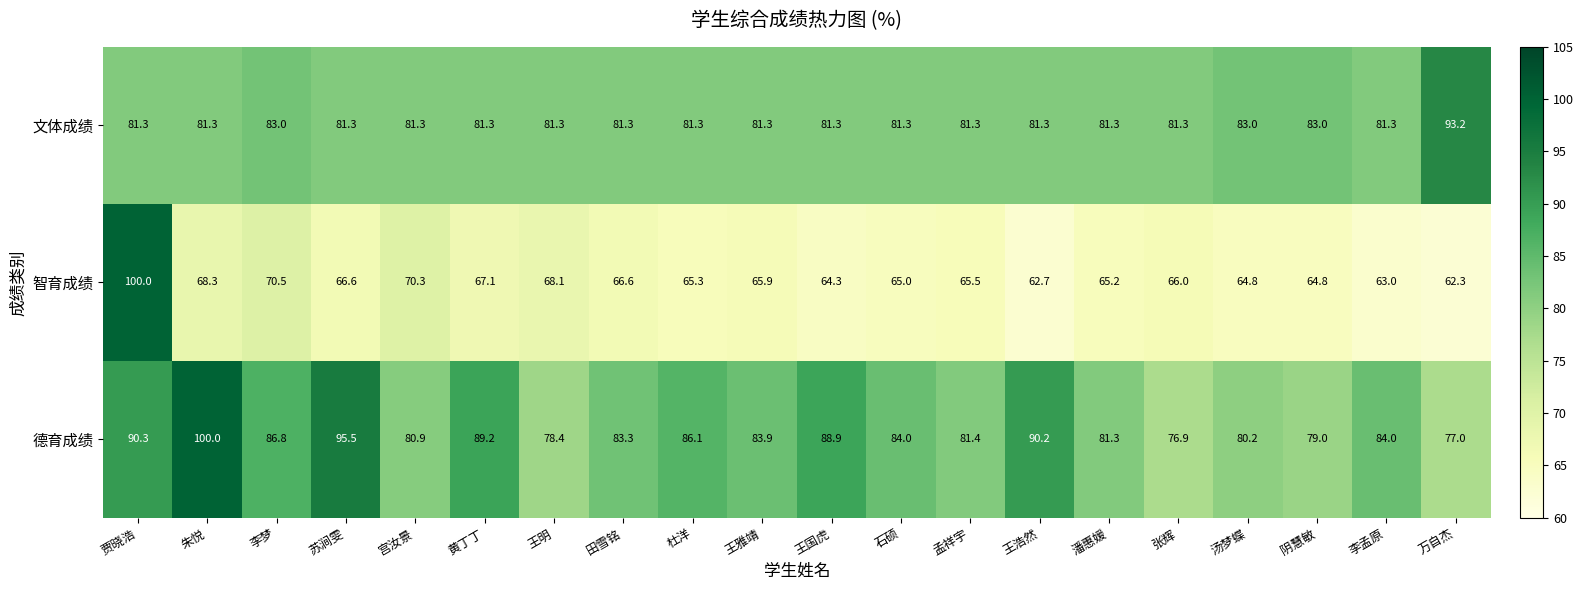

At which category is the sum across all series the highest?

贾晓浩